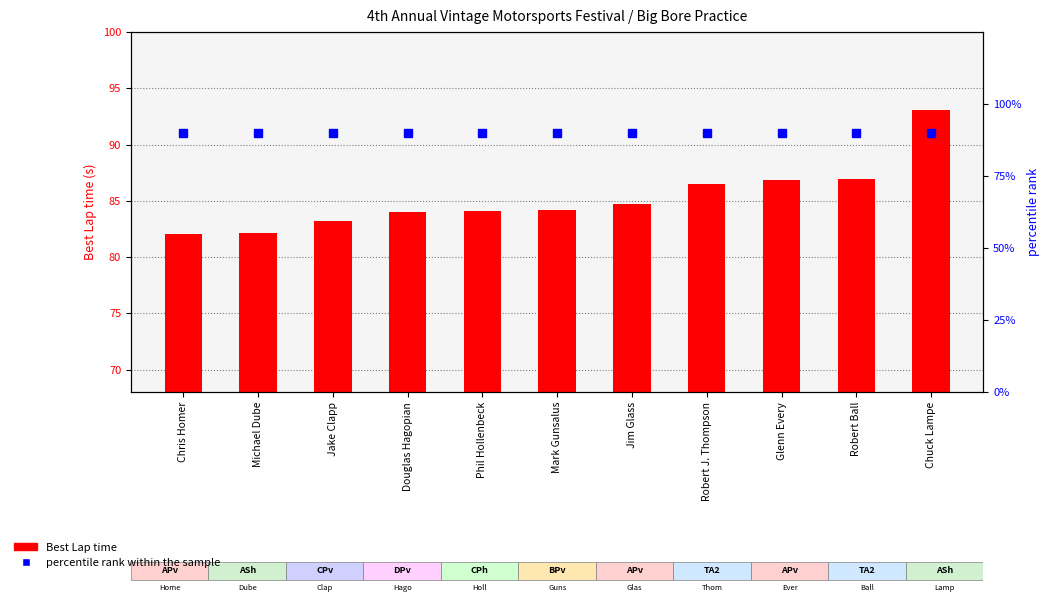

What is the maximum value shown in the chart?

93.1